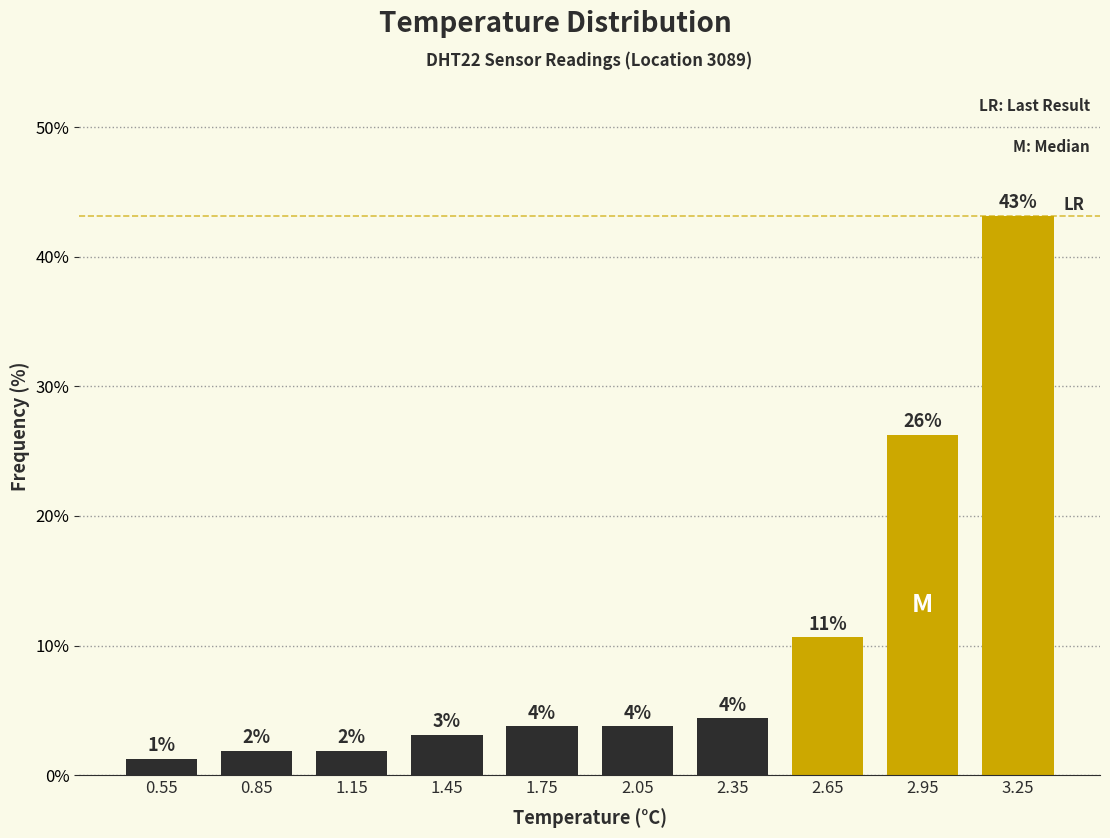

How many bars are there in total?

10